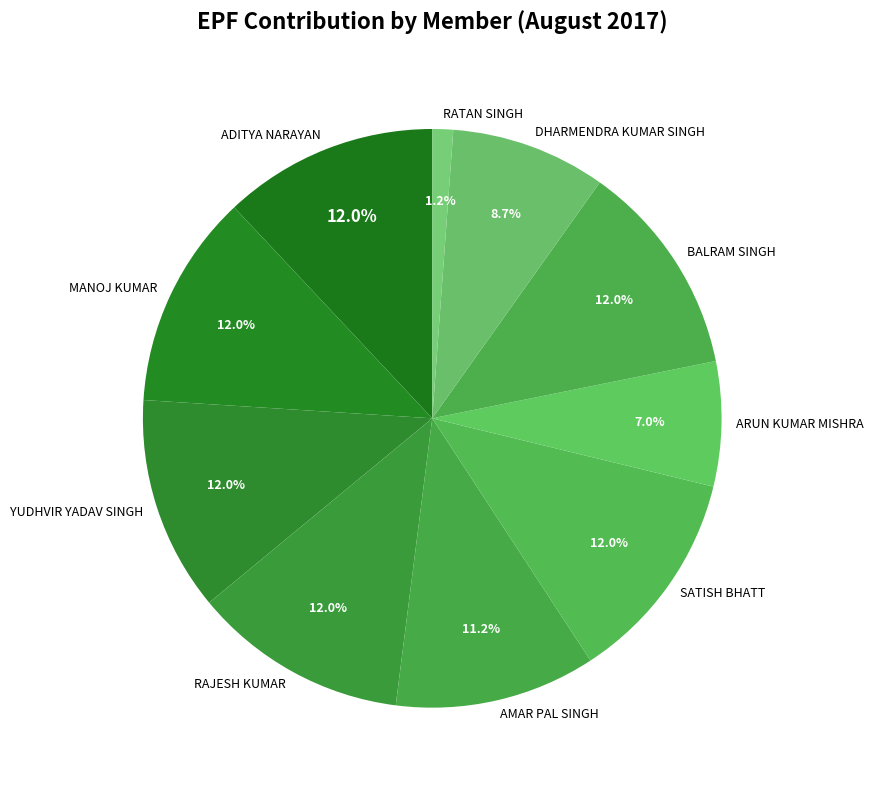

To the nearest percent, what portion does AMAR PAL SINGH represent?

11%